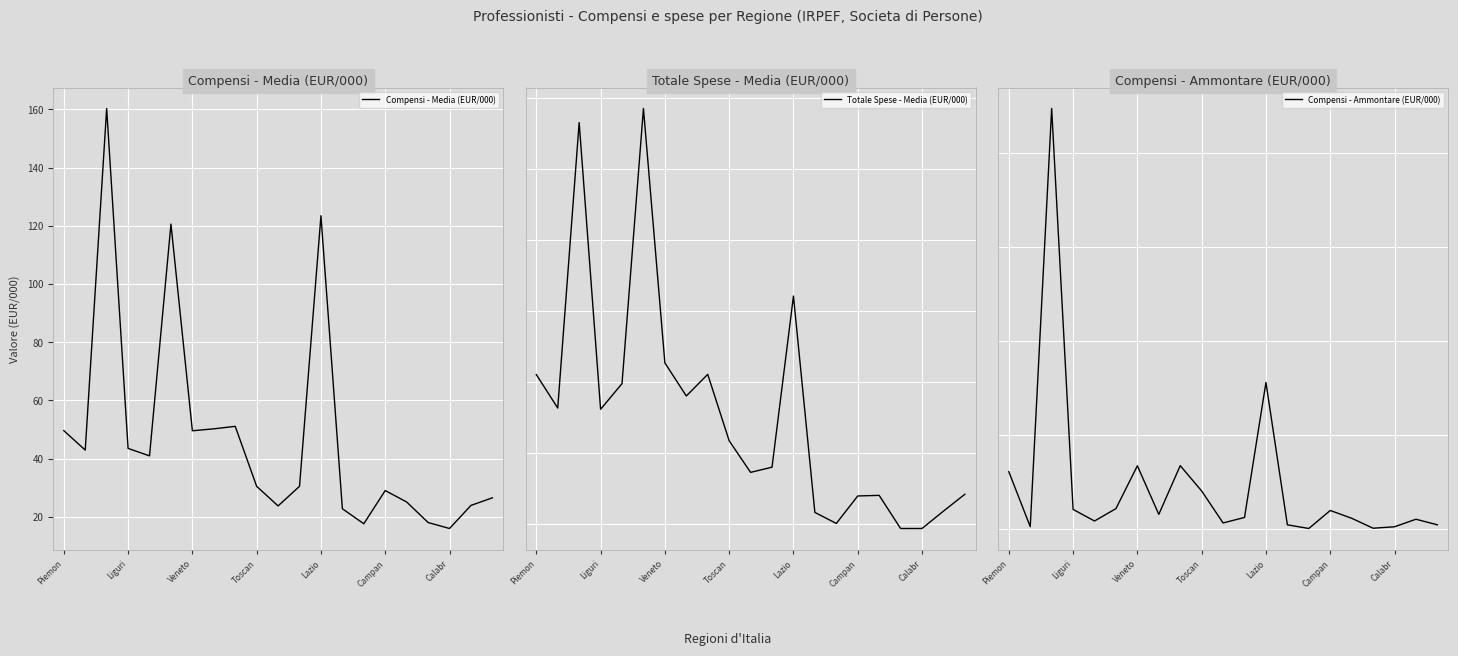

What is the spread (max minus min) of values at 20?

9355.5